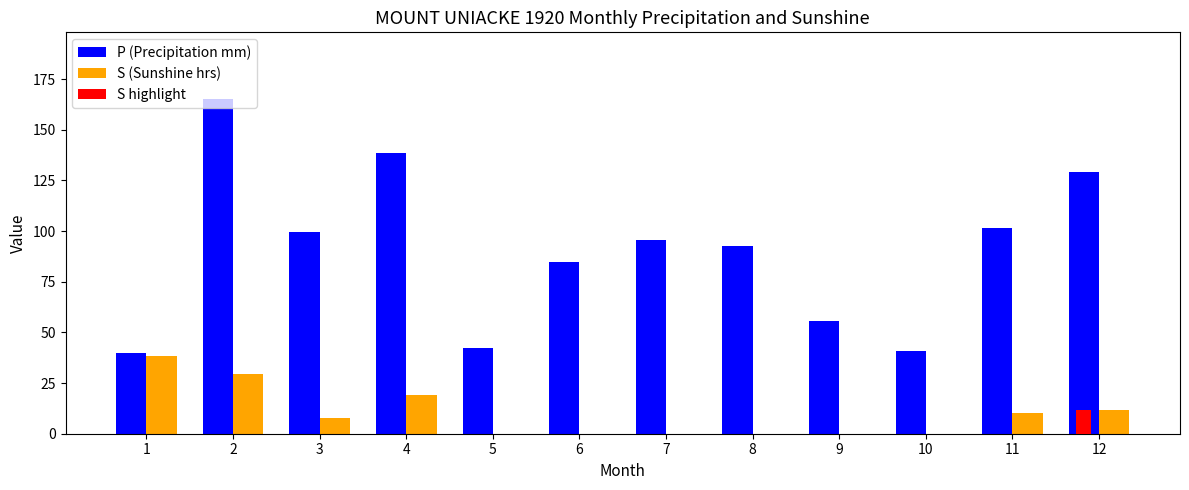

Reading right to left, what are all the values shown in this chart?

P (Precipitation mm): 12=129.0	11=101.4	10=40.9	9=55.7	8=92.5	7=95.7	6=84.6	5=42.3	4=138.7	3=99.7	2=165.1	1=39.7
S (Sunshine hrs): 12=11.5	11=10.2	10=0.0	9=0.0	8=0.0	7=0.0	6=0.0	5=0.0	4=19.1	3=7.7	2=29.7	1=38.4